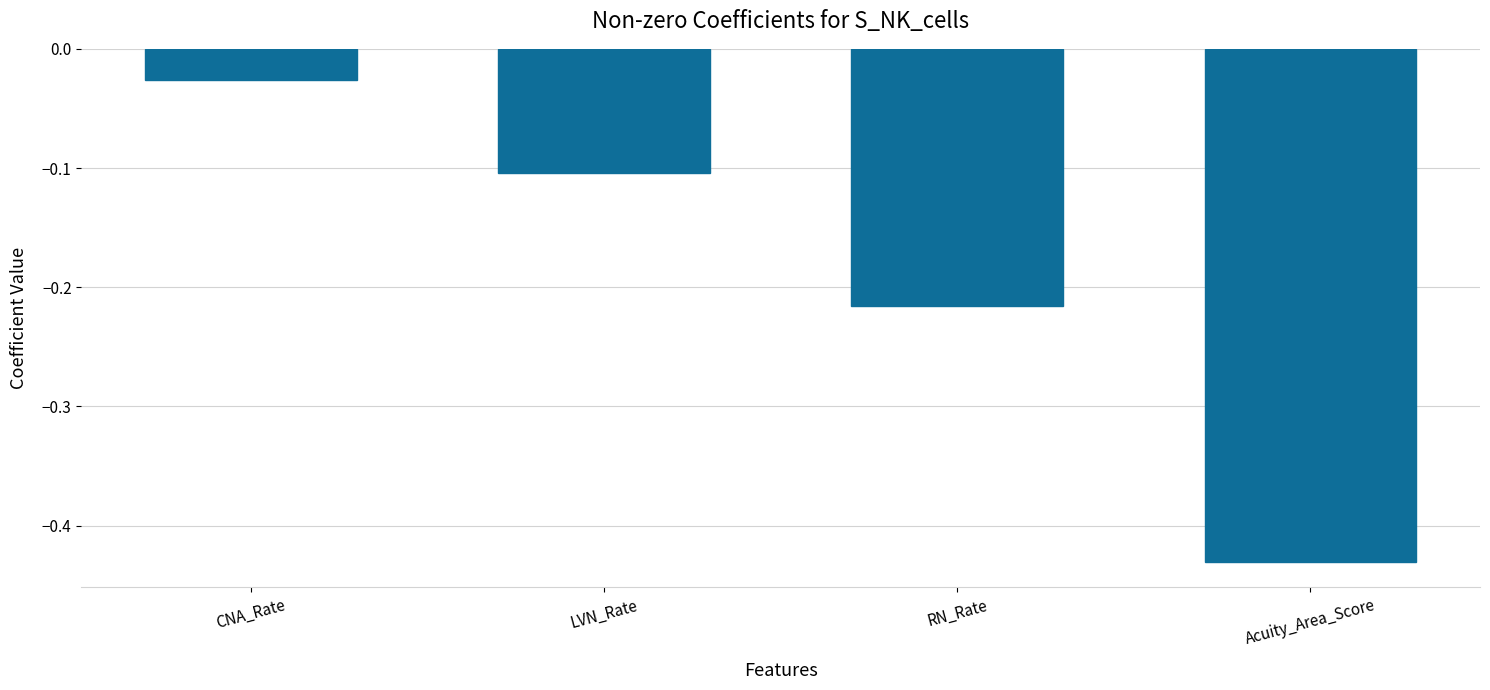

What is the sum of all values?

-0.8